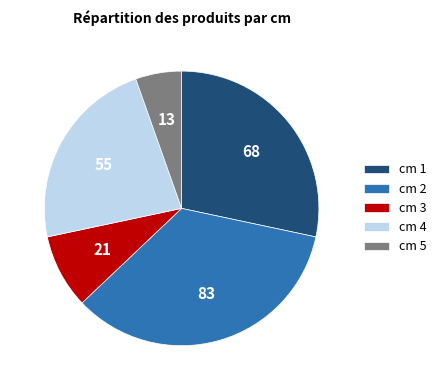

Is cm 2 the majority of the pie?

No